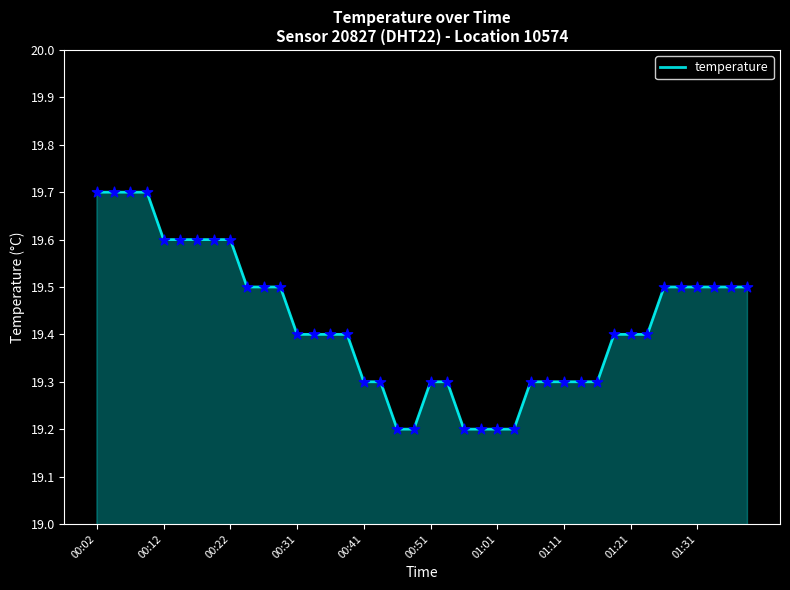

What is the minimum value shown in the chart?

19.2